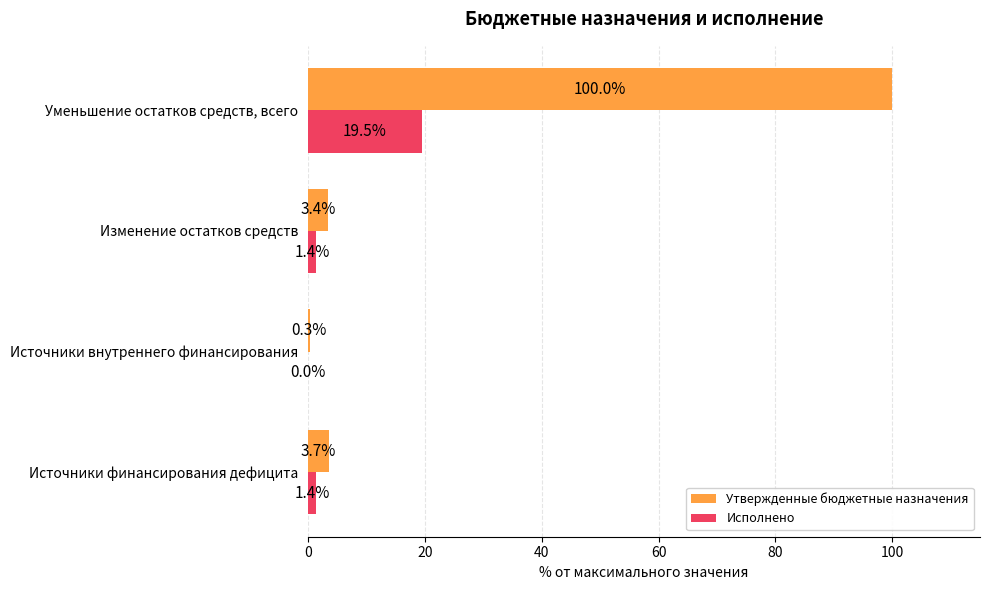

The Исполнено series shows -13.3 at Источники внутреннего финансирования. True or false?

False